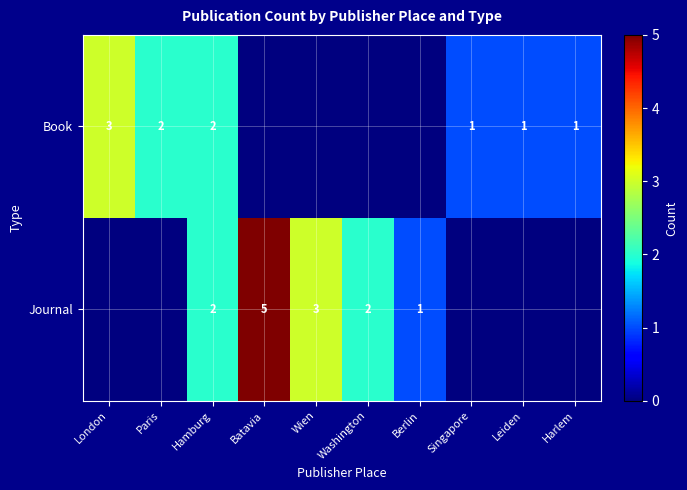

At how many categories does at least one series exceed 0?

10